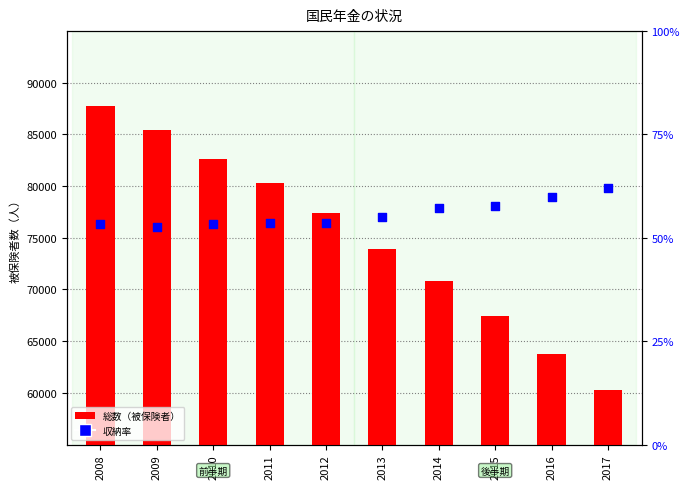

Which series has the widest spread of Y values?

総数（被保険者）